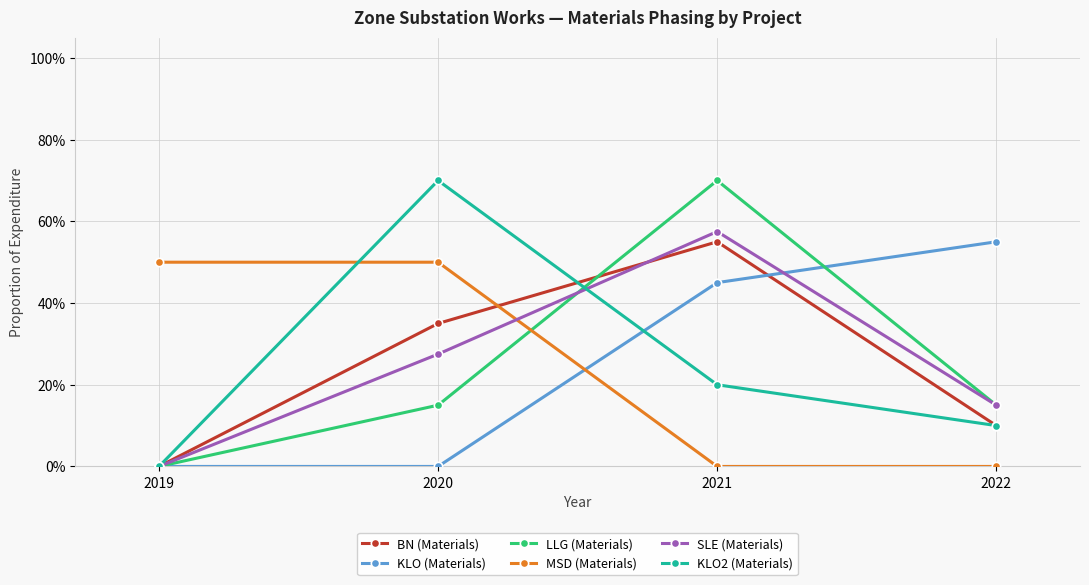

In LLG (Materials), how many points are higher than both neighbors (excluding endpoints)?

1